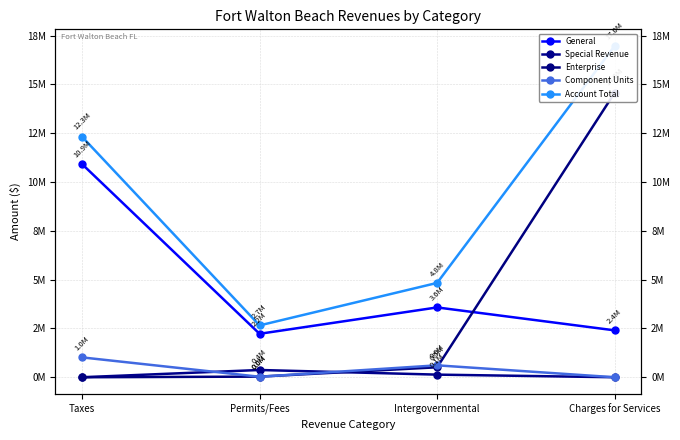

What is the total value across all series at Charges for Services?

33953628